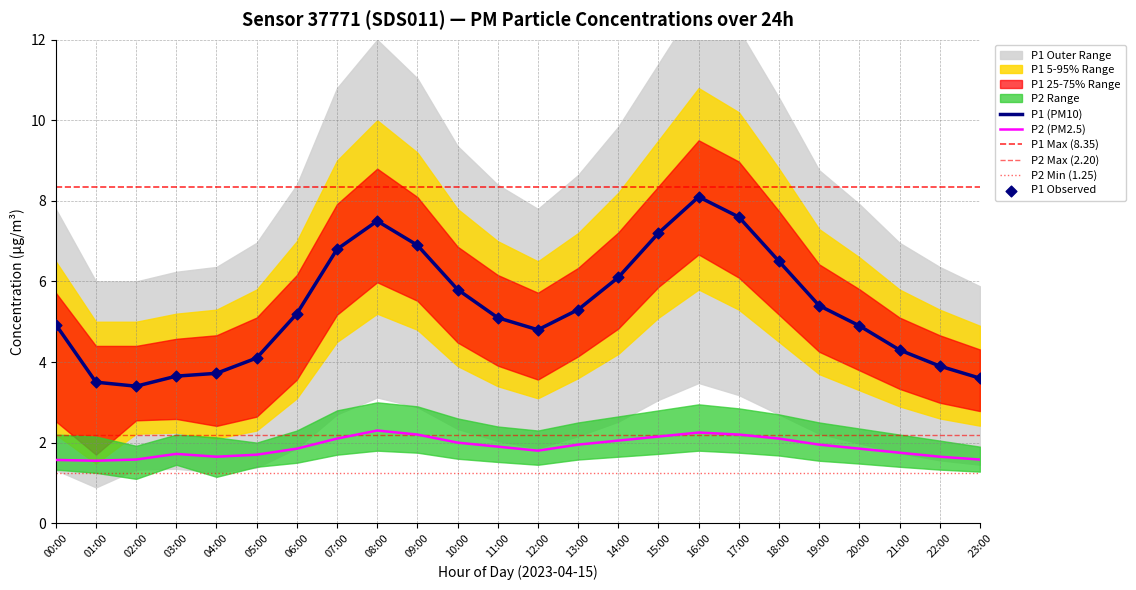

At how many categories does at least one series exceed 4?

18